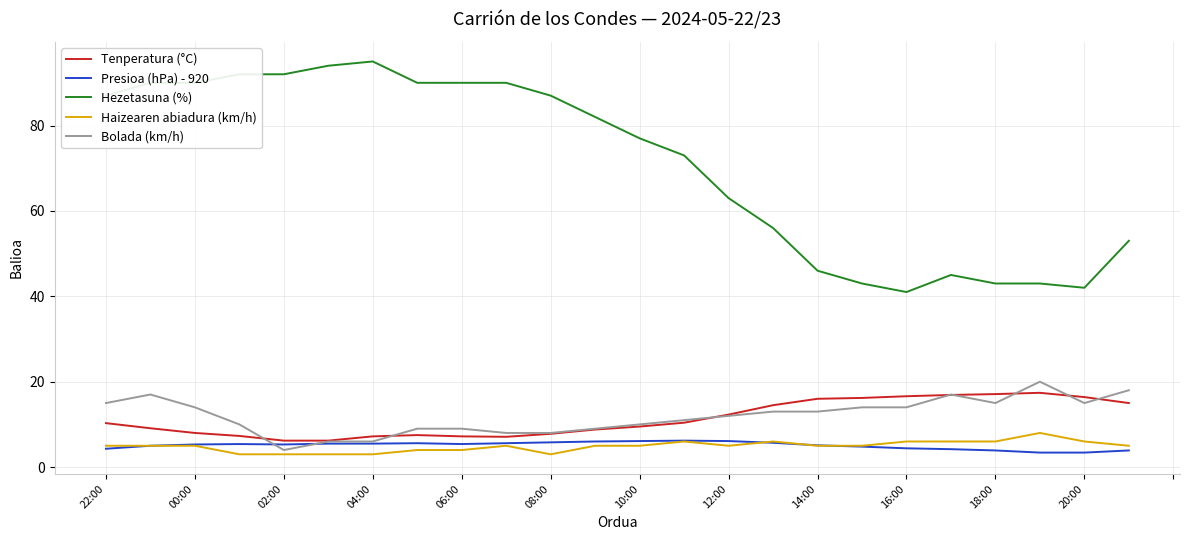

What is the greatest value displayed?

95.0